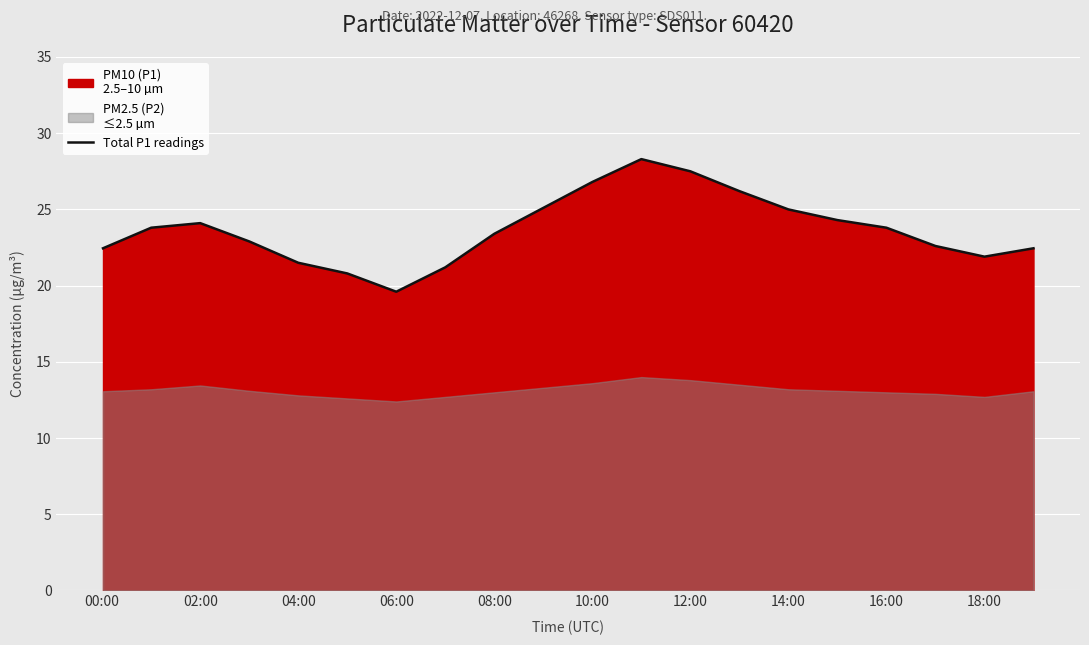

True or false: Total P1 readings has a value of 23.8 at 16:00.

True